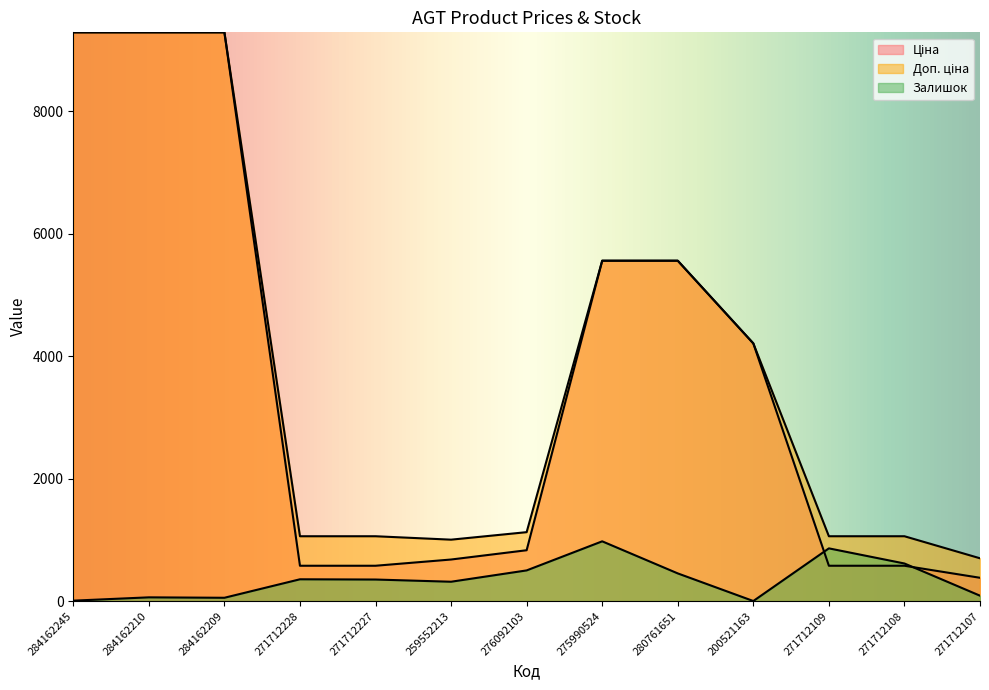

True or false: Залишок has more than 0 points higher than both neighbors.

True